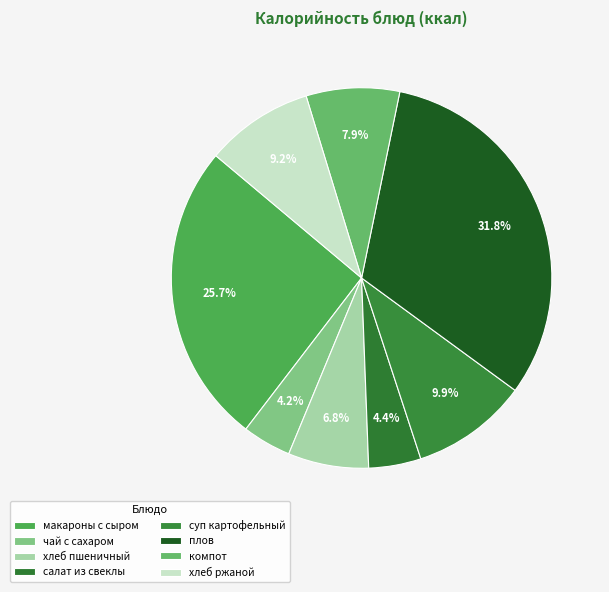

To the nearest percent, what is the difference between the суп картофельный and хлеб ржаной slice percentages?

1%